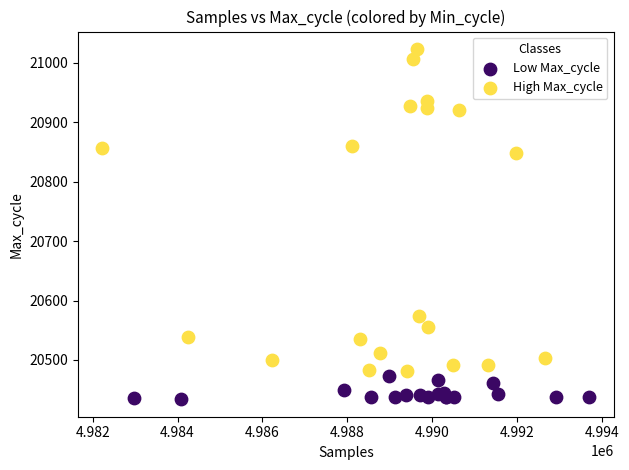

Which series contains the highest Y value?

High Max_cycle